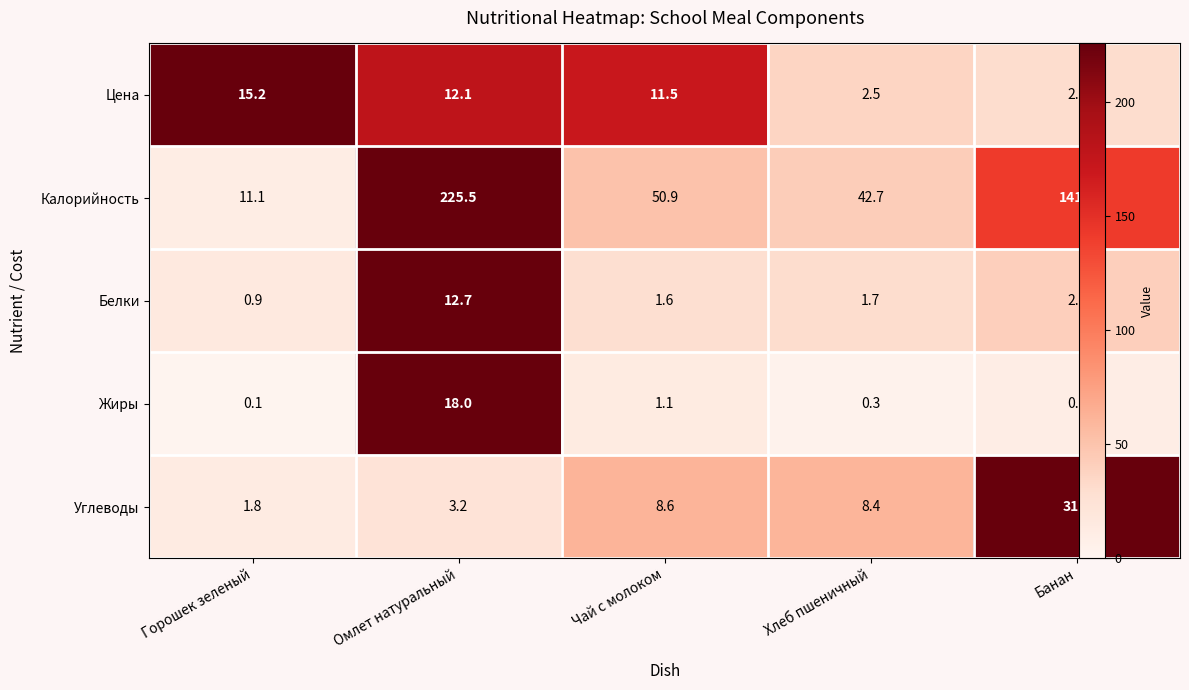

What is the difference between the highest and lowest values at Хлеб пшеничный?

42.4